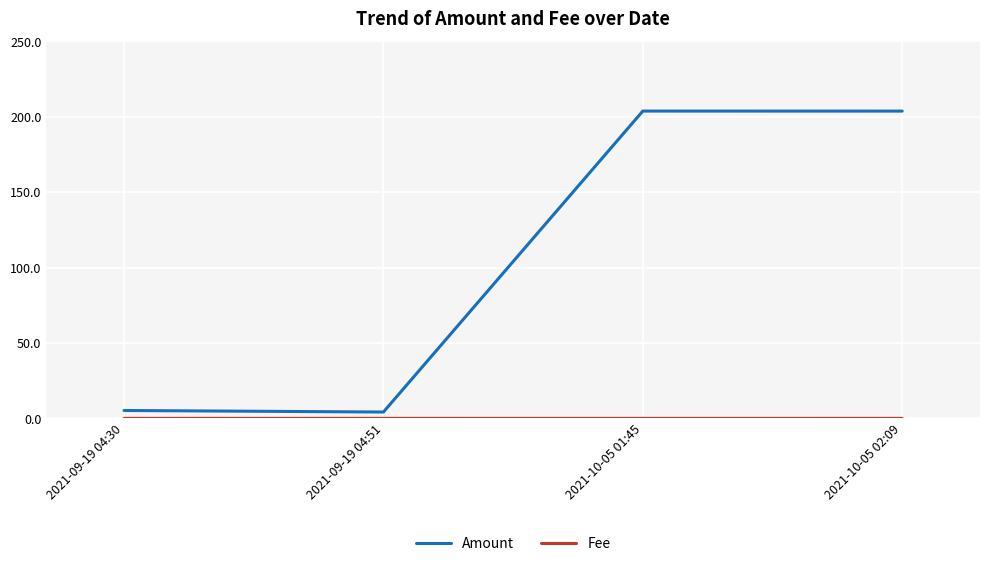

What is the difference between the maximum and minimum values in the Amount series?

199.6